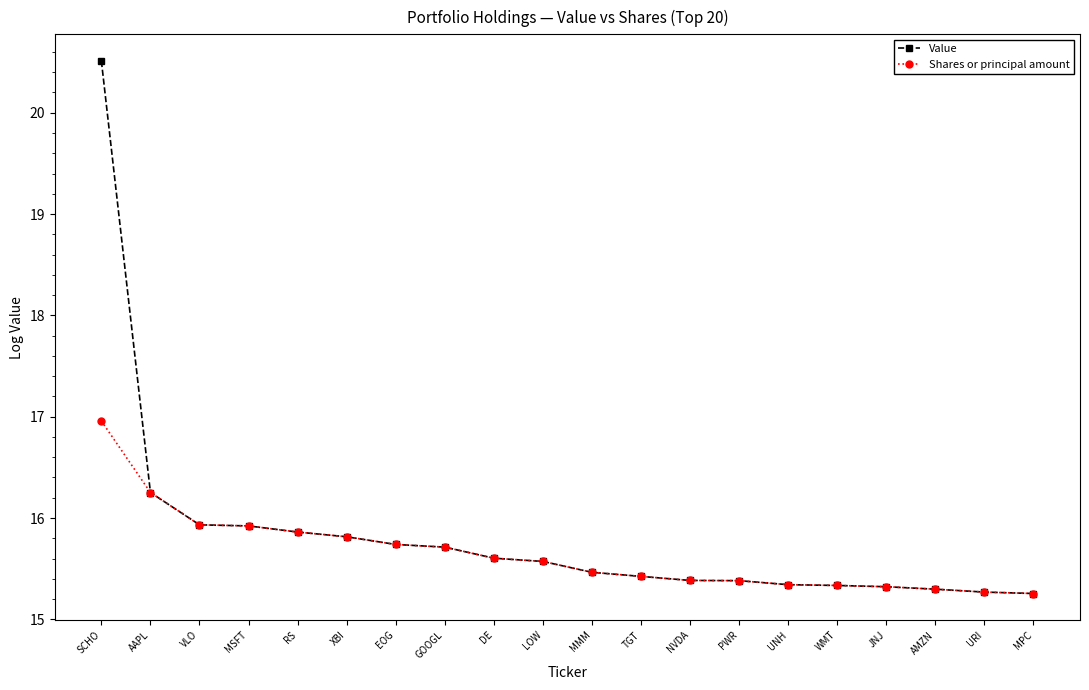

What is the average value of the Value series?

15.8